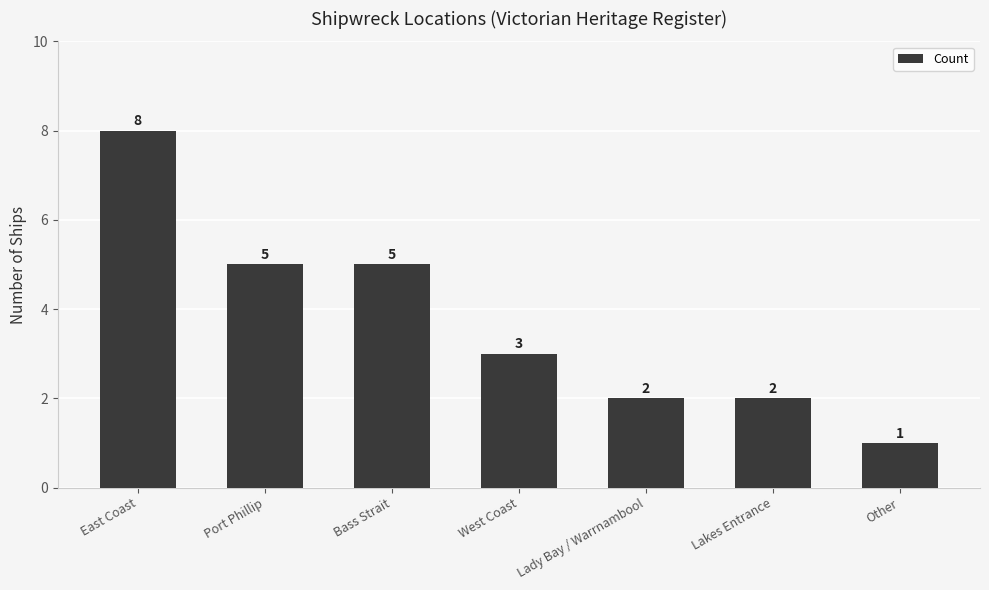

What is the difference between the values at Bass Strait and Lady Bay / Warrnambool?

3